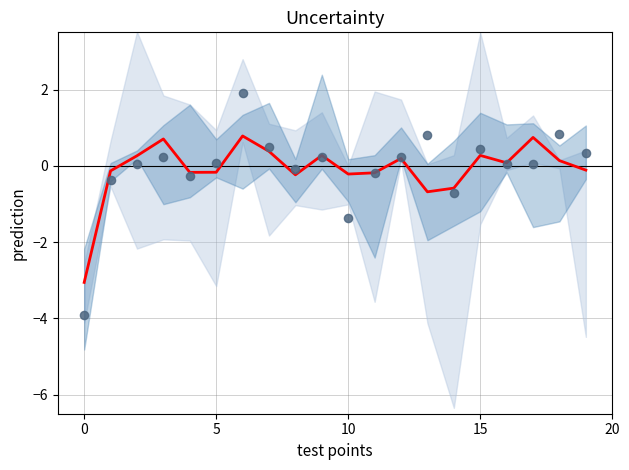

Which series has the largest Y range (max minus min)?

observations